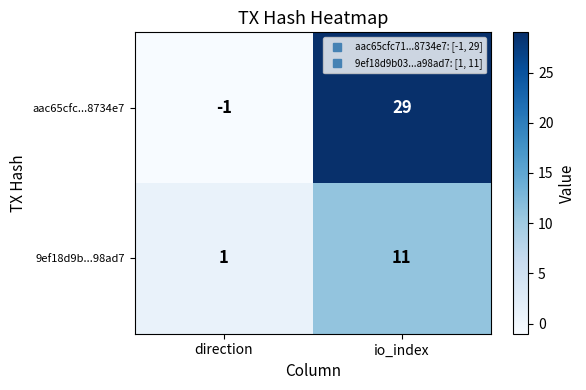

What is the smallest value displayed?

-1